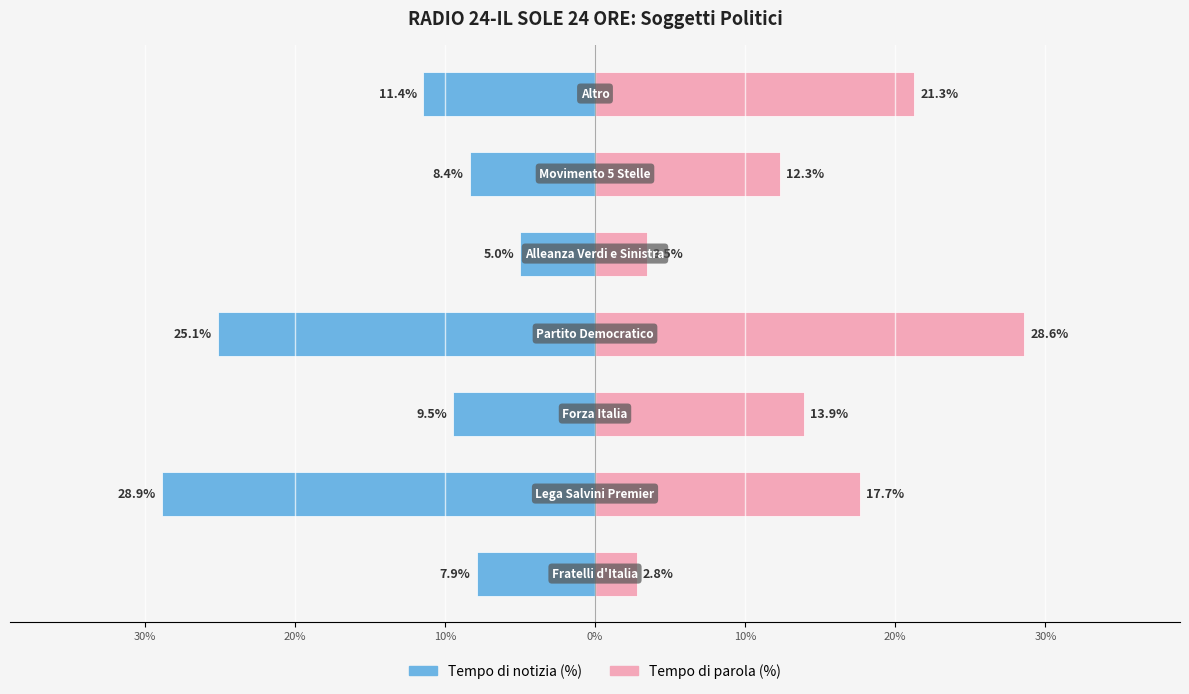

What is the difference between the highest and lowest values at 20%?

23.4